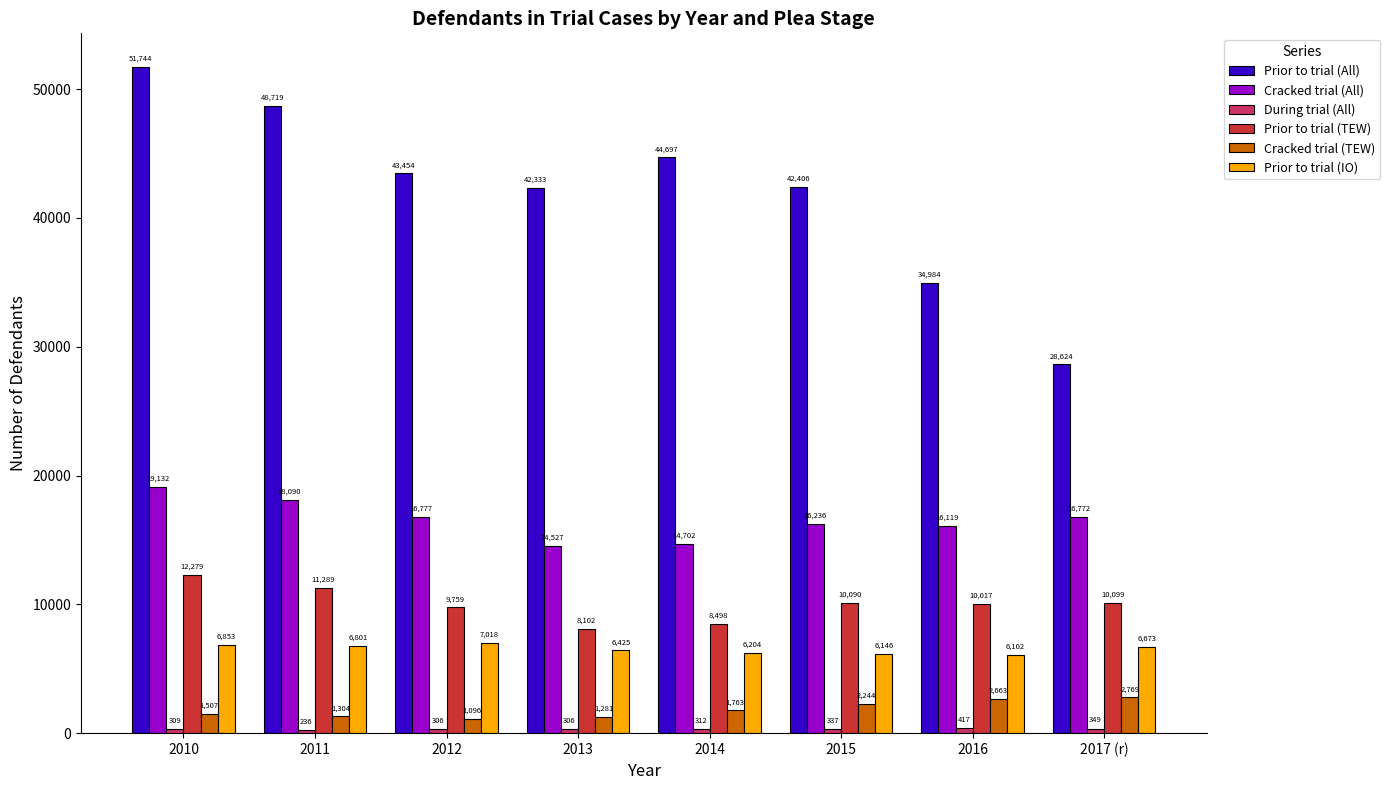

At which category does the chart reach its minimum across all series?

2011